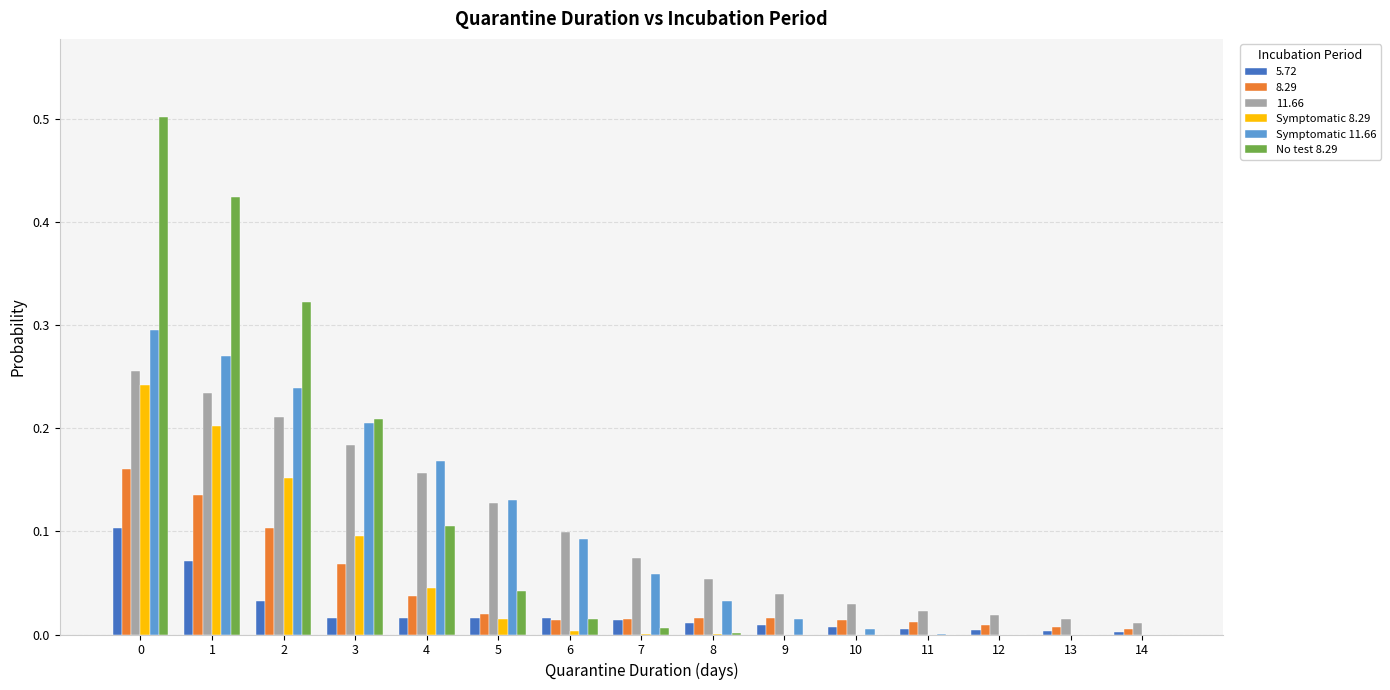

What is the total value across all series at 3?

0.8